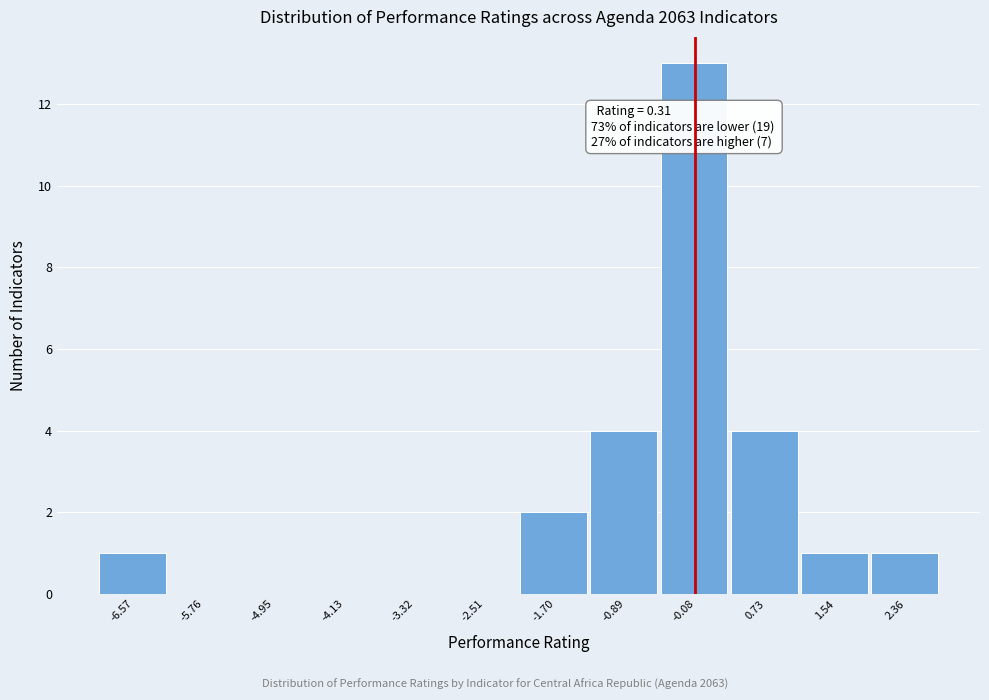

Reading right to left, extract all data points from this chart.

2.36=1	1.54=1	0.73=4	-0.08=13	-0.89=4	-1.70=2	-2.51=0	-3.32=0	-4.13=0	-4.95=0	-5.76=0	-6.57=1